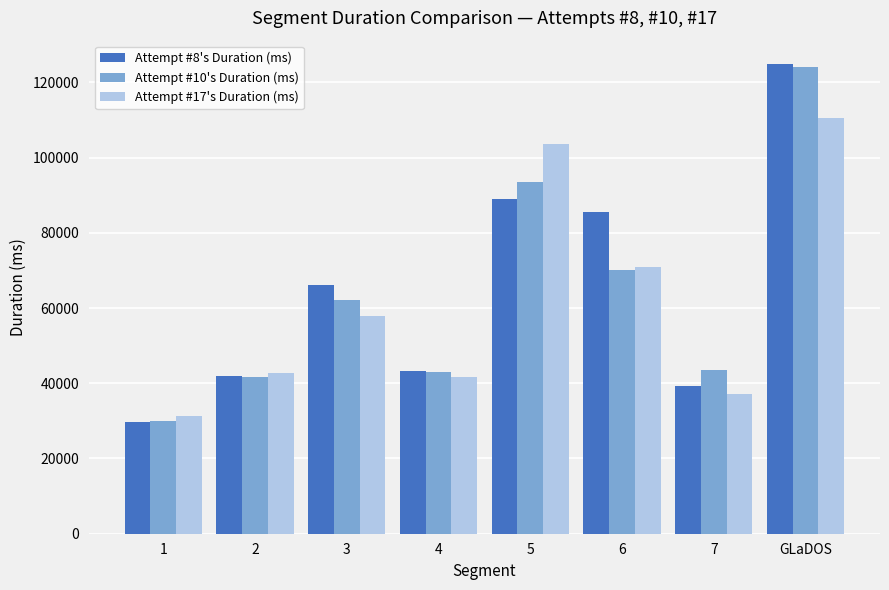

How many bars are there in total?

24